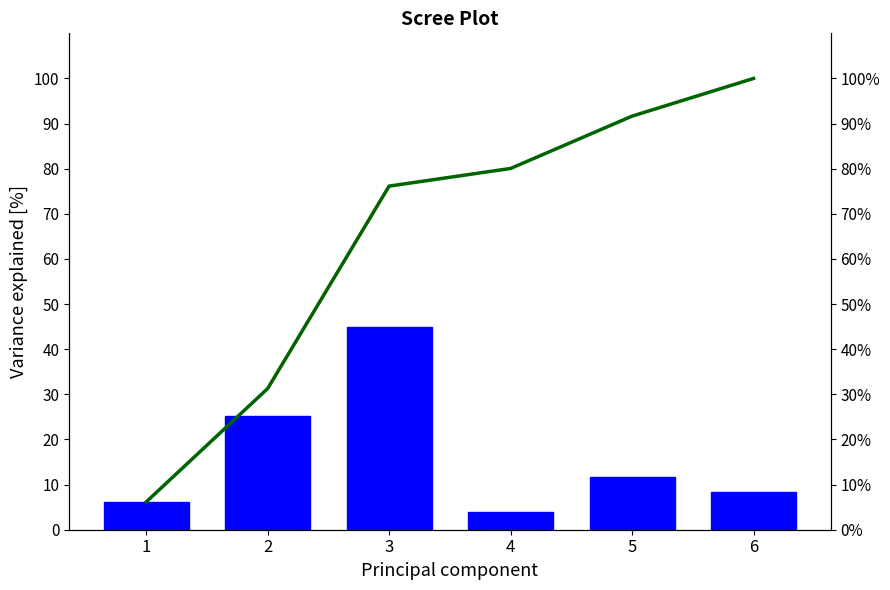

What is the total value across all series at 2?

56.4